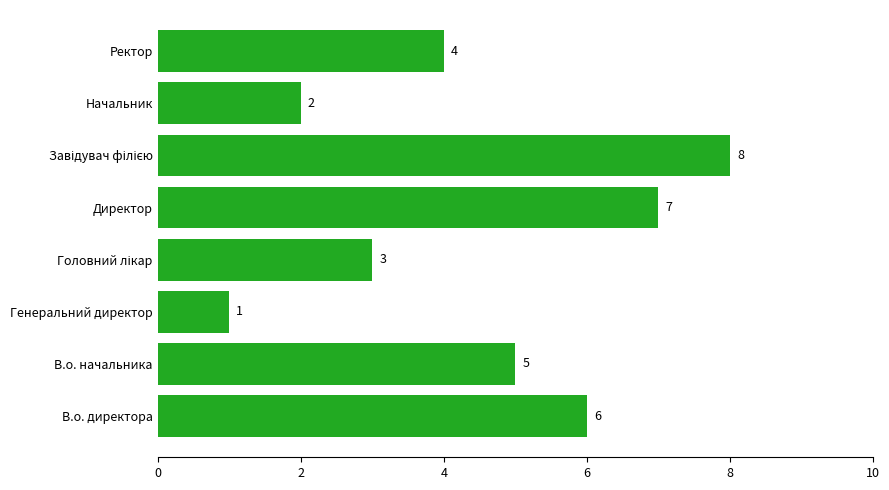

Count the number of categories in the chart.

8